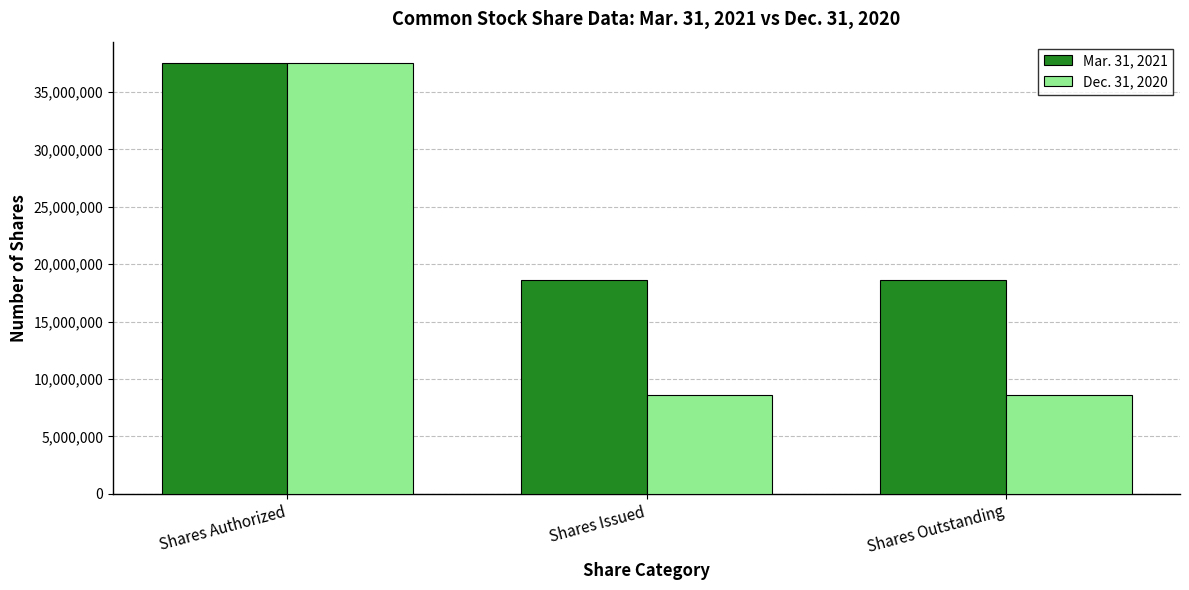

What is the label of the 2nd bar from the left?

Shares Issued